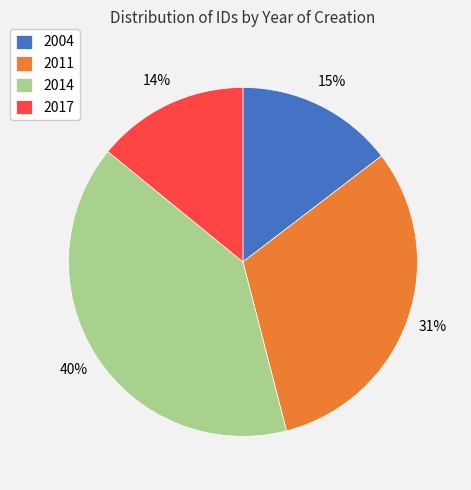

How many slices are in this pie chart?

4